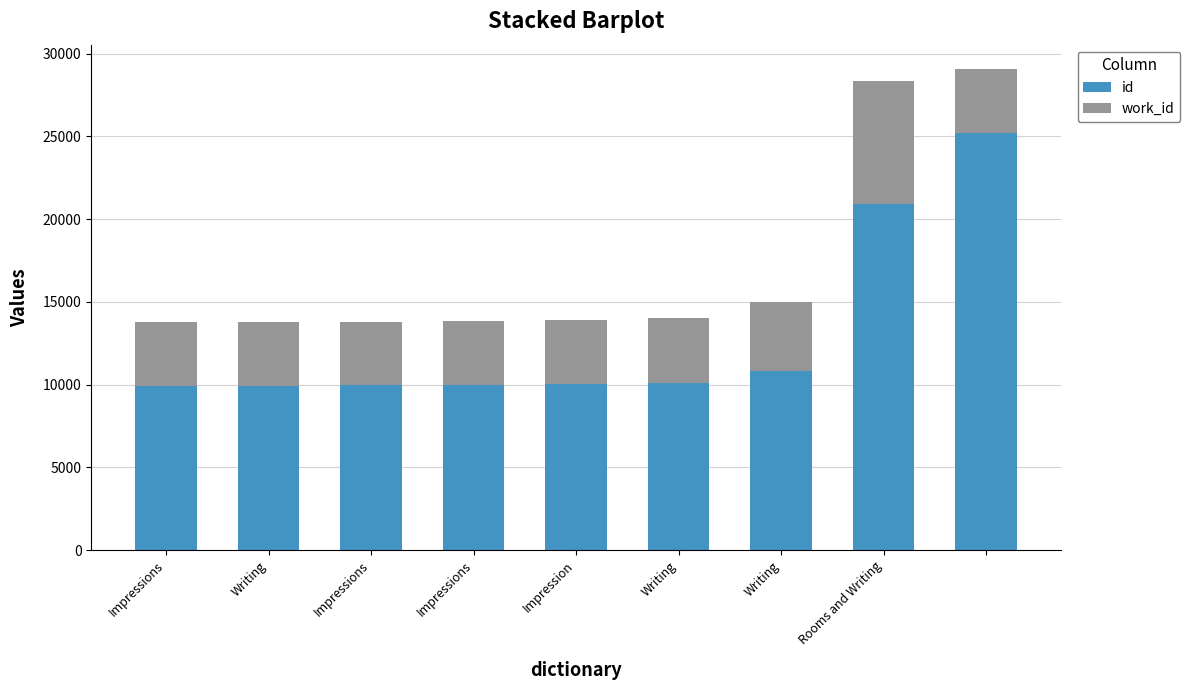

What is the lowest value of the id series?

9930